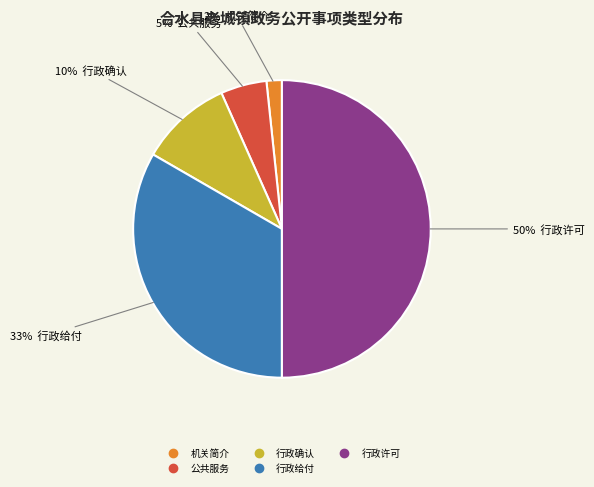

To the nearest percent, what is the difference between the largest and smallest slice percentages?

48%